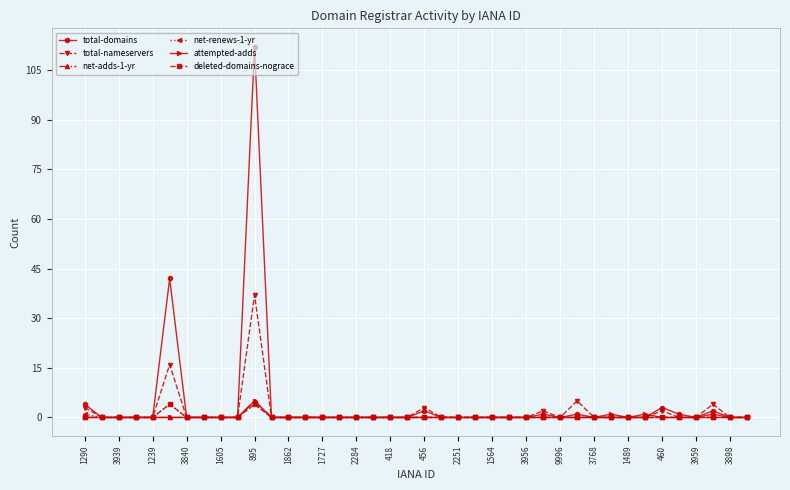

What is the maximum value shown in the chart?

112